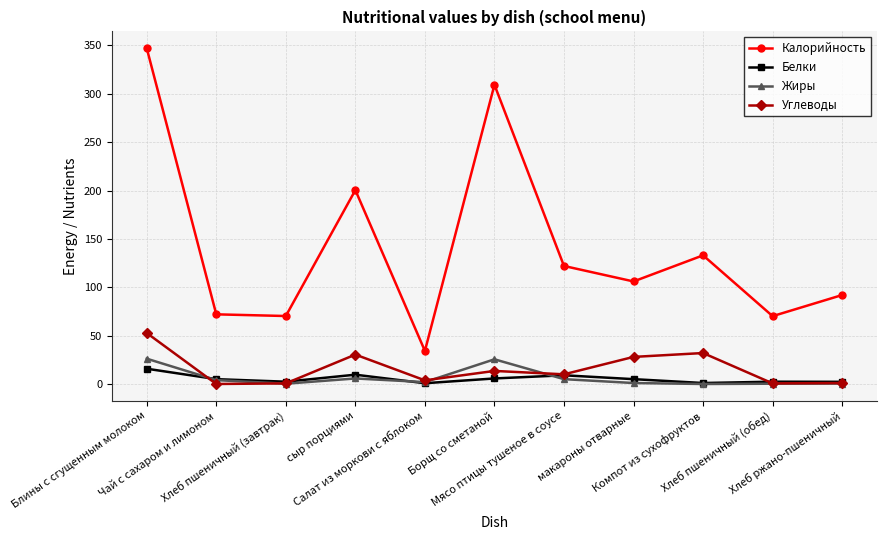

How many series are shown in this chart?

4